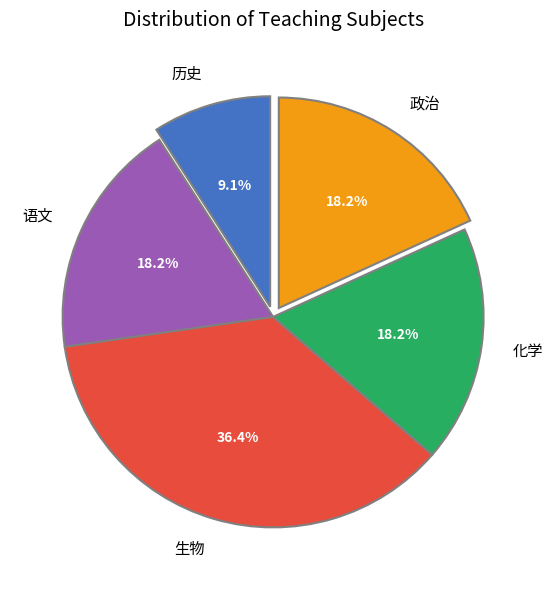

True or false: 语文 accounts for 18% of the total.

True